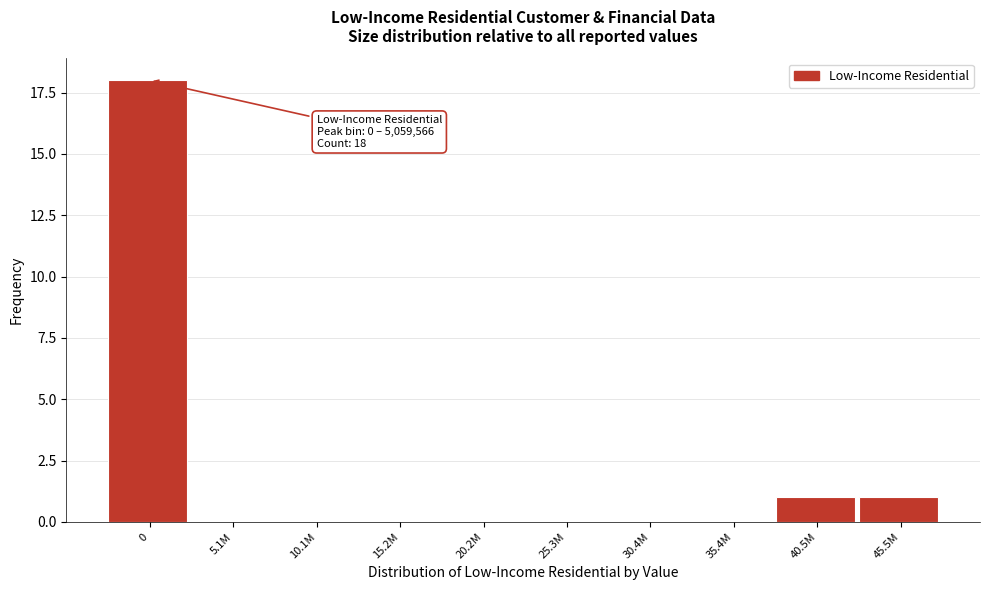

Reading right to left, what are all the values shown in this chart?

45.5M=1	40.5M=1	35.4M=0	30.4M=0	25.3M=0	20.2M=0	15.2M=0	10.1M=0	5.1M=0	0=18